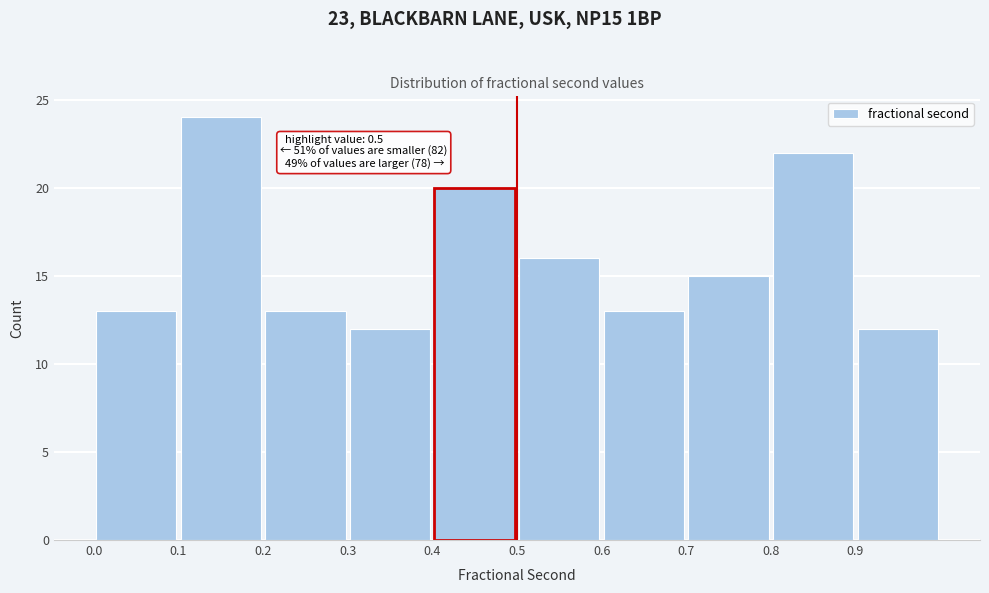

Which range on the x-axis has the tallest bar?

0.1 to 0.2